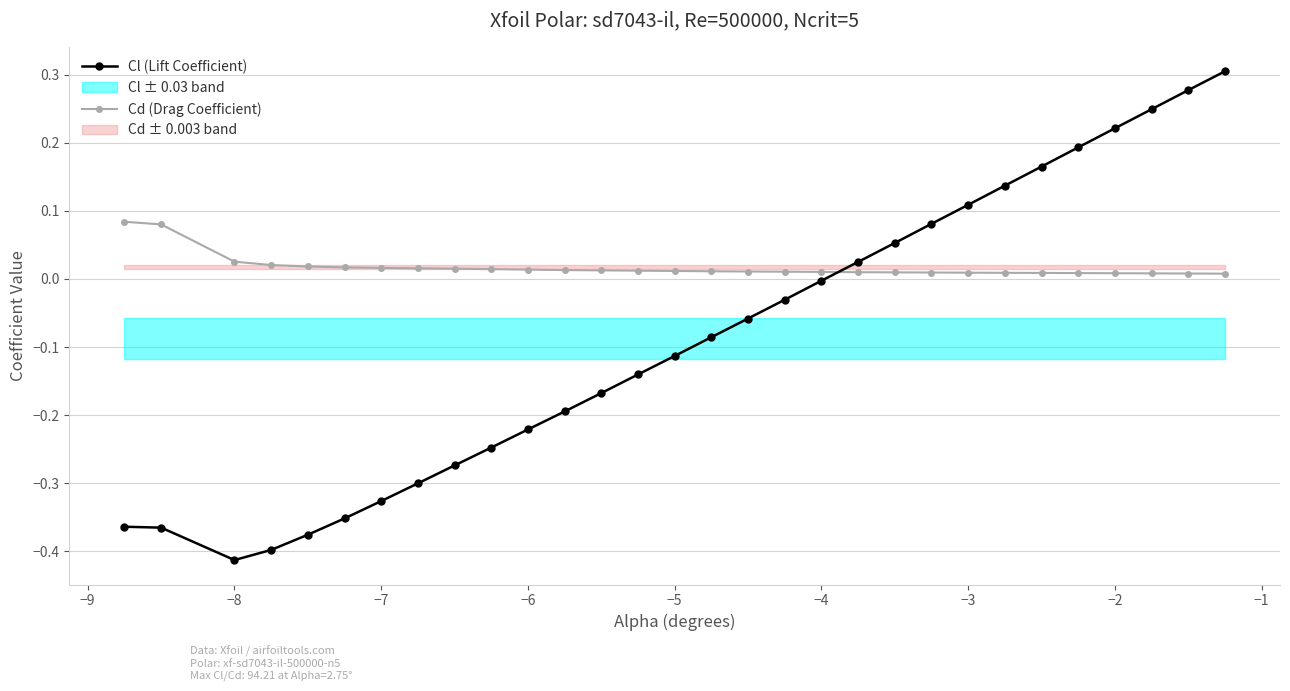

Reading left to right, extract all data points from this chart.

Cl (Lift Coefficient): -0.4	-0.4	-0.4	-0.4	-0.4	-0.4	-0.3	-0.3	-0.3	-0.2	-0.2	-0.2	-0.2	-0.1	-0.1	-0.1	-0.1	-0.0	-0.0	0.0	0.1	0.1	0.1	0.1	0.2	0.2	0.2	0.2	0.3	0.3
Cd (Drag Coefficient): 0.1	0.1	0.0	0.0	0.0	0.0	0.0	0.0	0.0	0.0	0.0	0.0	0.0	0.0	0.0	0.0	0.0	0.0	0.0	0.0	0.0	0.0	0.0	0.0	0.0	0.0	0.0	0.0	0.0	0.0